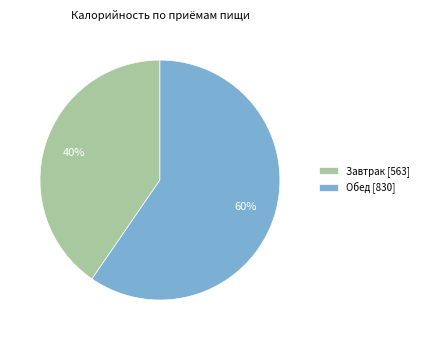

How many segments does this pie chart have?

2